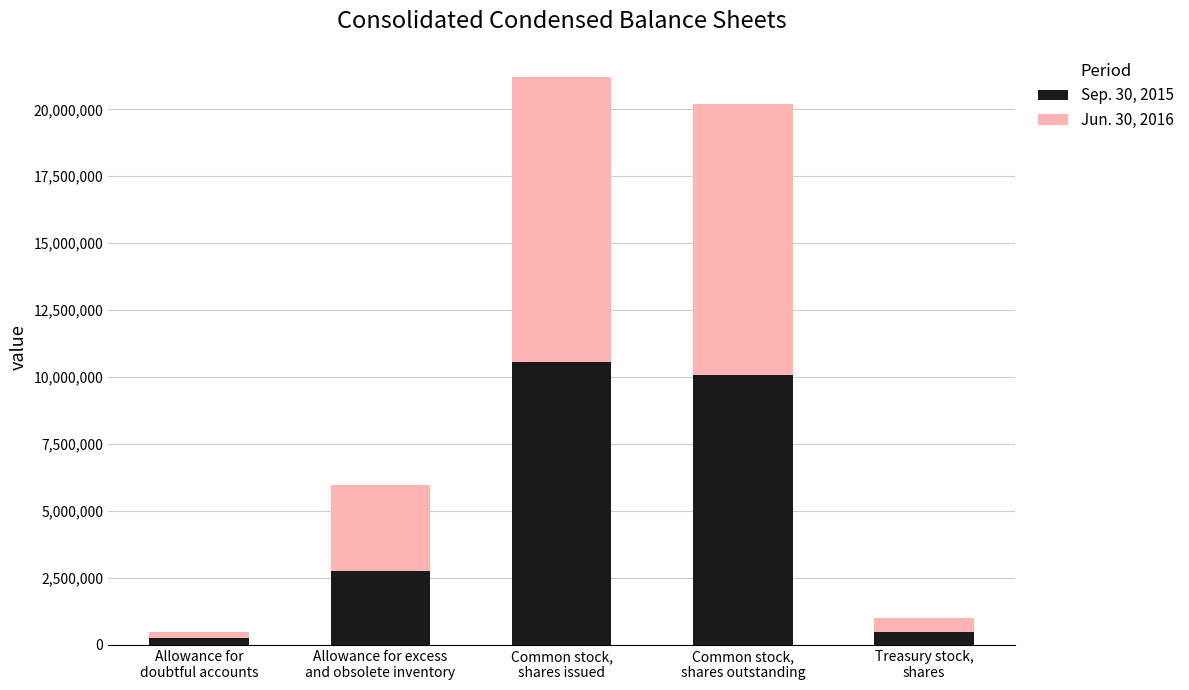

What is the sum of all Sep. 30, 2015 values?

24135070